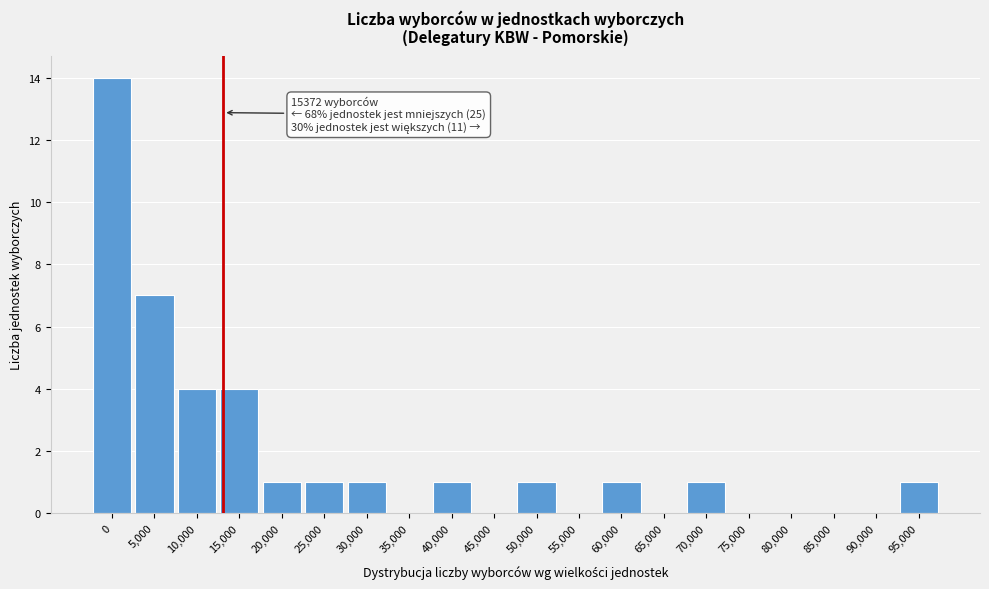

Reading left to right, what are all the values shown in this chart?

0=14	5,000=7	10,000=4	15,000=4	20,000=1	25,000=1	30,000=1	35,000=0	40,000=1	45,000=0	50,000=1	55,000=0	60,000=1	65,000=0	70,000=1	75,000=0	80,000=0	85,000=0	90,000=0	95,000=1